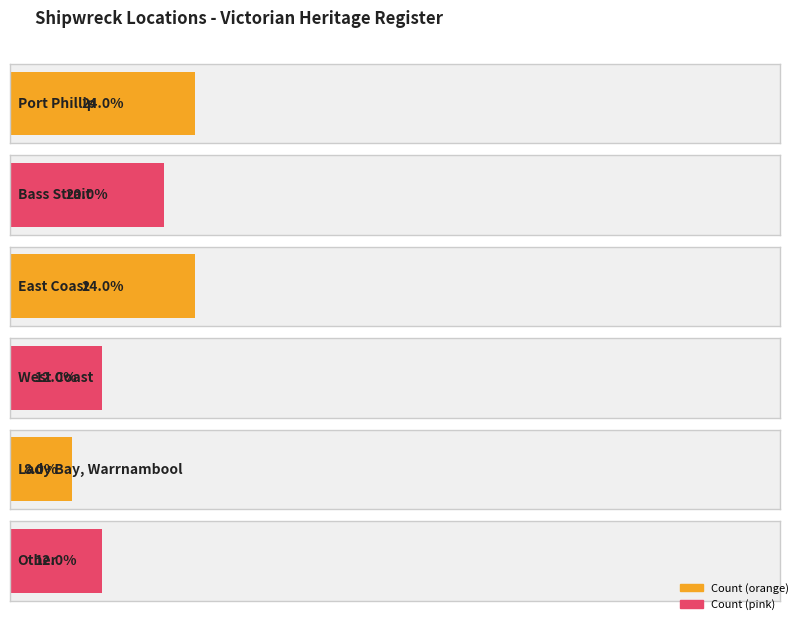

What is the value of the 3rd bar from the left?

6